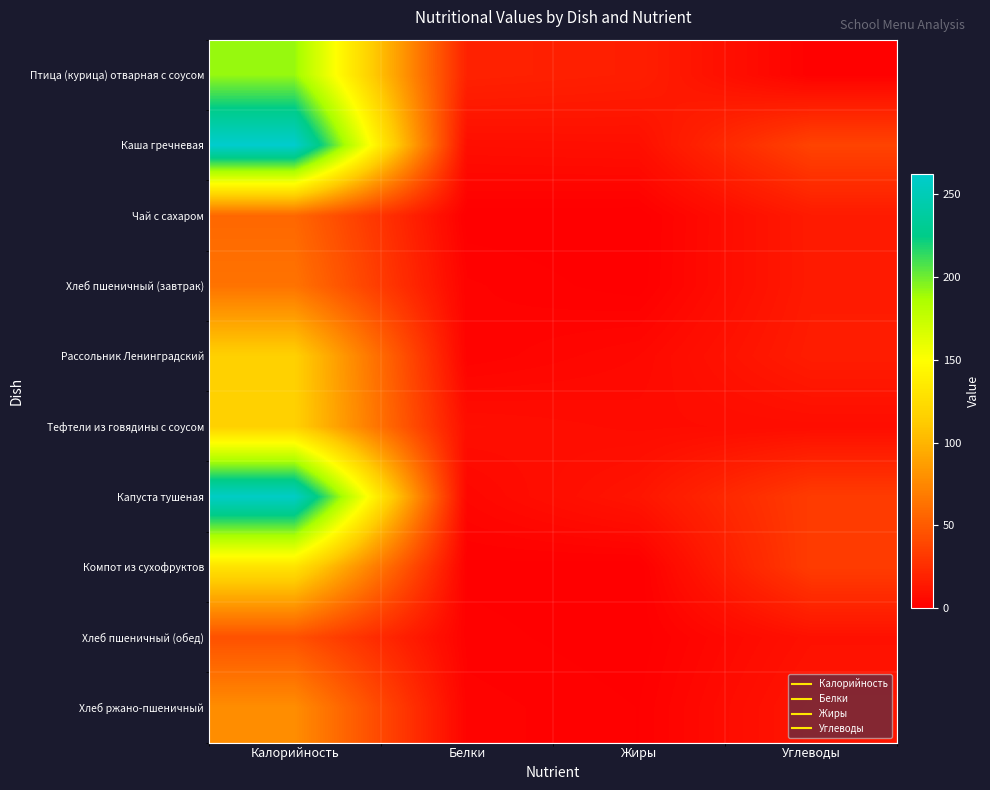

Reading right to left, what are all the values shown in this chart?

Птица (курица) отварная с соусом: Углеводы=1.2	Жиры=17.1	Белки=19.2	Калорийность=191.0
Каша гречневая: Углеводы=37.4	Жиры=8.9	Белки=8.3	Калорийность=262.0
Чай с сахаром: Углеводы=15.0	Жиры=0.0	Белки=0.2	Калорийность=57.2
Хлеб пшеничный (завтрак): Углеводы=14.9	Жиры=0.3	Белки=2.3	Калорийность=63.8
Рассольник Ленинградский: Углеводы=16.0	Жиры=5.1	Белки=2.2	Калорийность=116.0
Тефтели из говядины с соусом: Углеводы=7.7	Жиры=6.8	Белки=8.4	Калорийность=116.0
Капуста тушеная: Углеводы=33.2	Жиры=12.0	Белки=4.3	Калорийность=258.2
Компот из сухофруктов: Углеводы=33.6	Жиры=0.0	Белки=0.6	Калорийность=129.4
Хлеб пшеничный (обед): Углеводы=9.9	Жиры=0.2	Белки=1.5	Калорийность=45.0
Хлеб ржано-пшеничный: Углеводы=12.8	Жиры=1.0	Белки=2.6	Калорийность=78.0